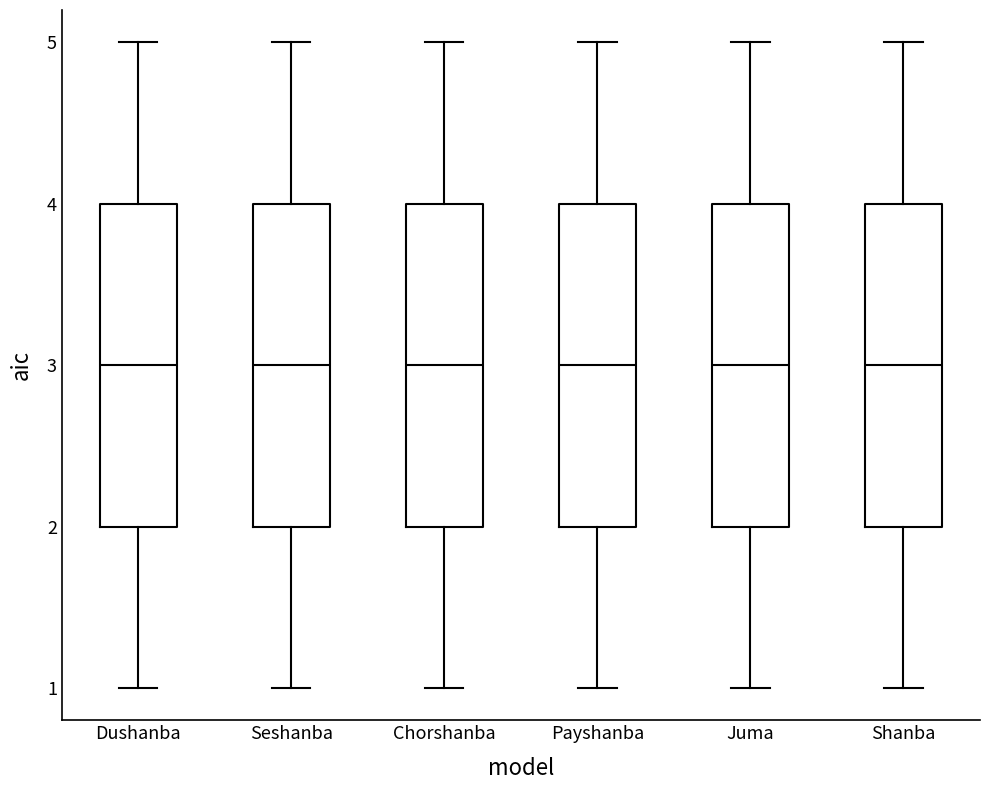

Reading left to right, transcribe this box plot: for each box, give where its median line is, the range the box spans, and where its two whiskers end, as read against the y-axis. The values are not printed on the chart, so give them approximately, as read against the axis.

Dushanba: median 3, box 2 to 4, whiskers 1 to 5
Seshanba: median 3, box 2 to 4, whiskers 1 to 5
Chorshanba: median 3, box 2 to 4, whiskers 1 to 5
Payshanba: median 3, box 2 to 4, whiskers 1 to 5
Juma: median 3, box 2 to 4, whiskers 1 to 5
Shanba: median 3, box 2 to 4, whiskers 1 to 5